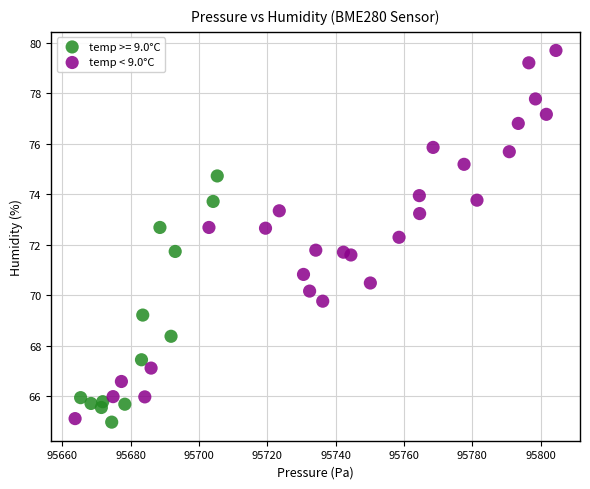

Which series reaches the maximum Y coordinate?

temp < 9.0°C